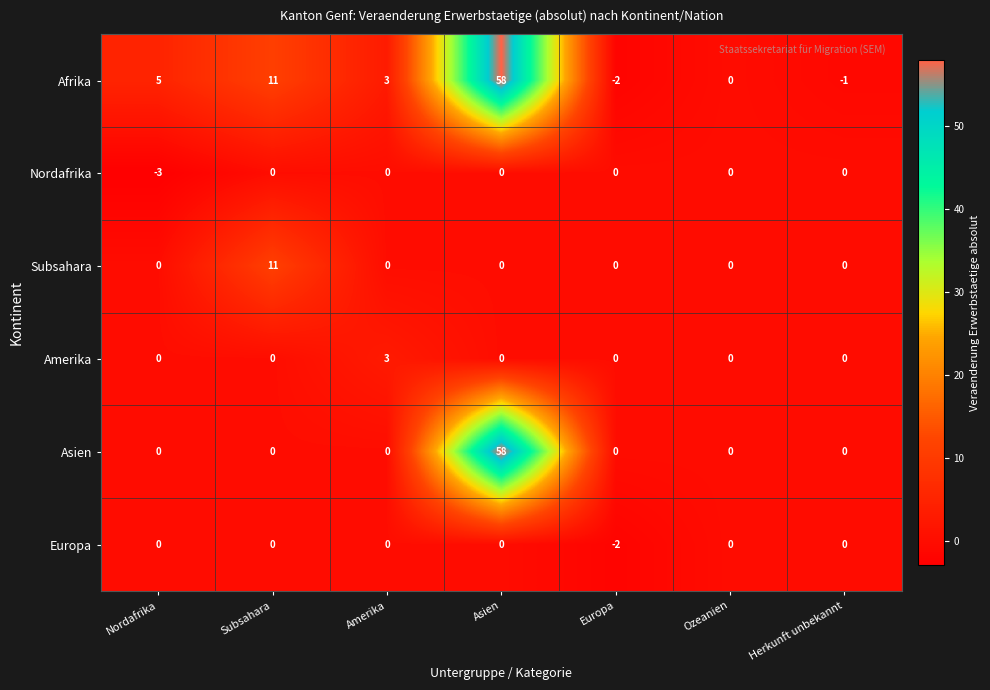

What is the difference between the second highest and minimum values in the Afrika series?

13